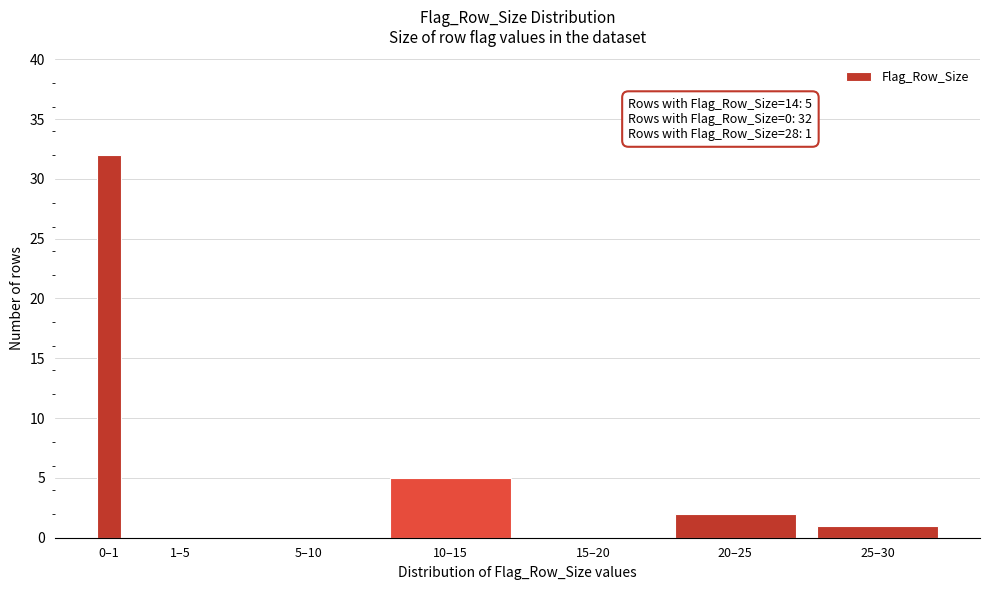

Reading left to right, what are all the values shown in this chart?

0–1=32	1–5=0	5–10=0	10–15=5	15–20=0	20–25=2	25–30=1